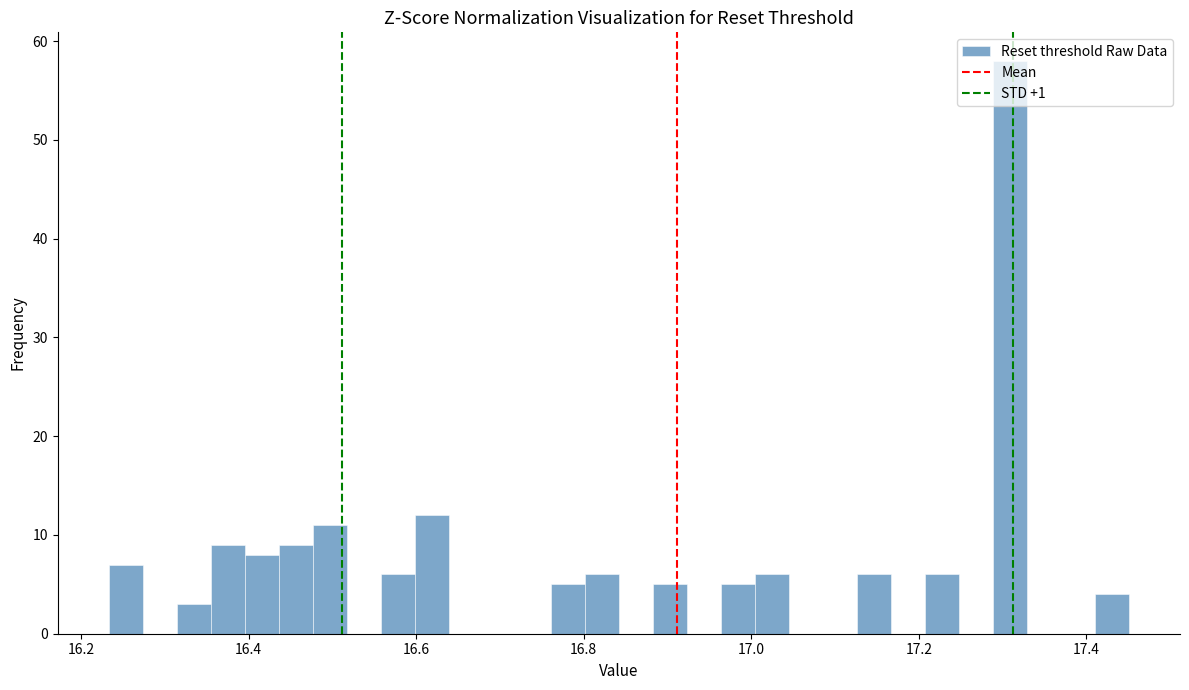

Read against the x-axis, roughly where is the centre of the tallest bar?

17.30